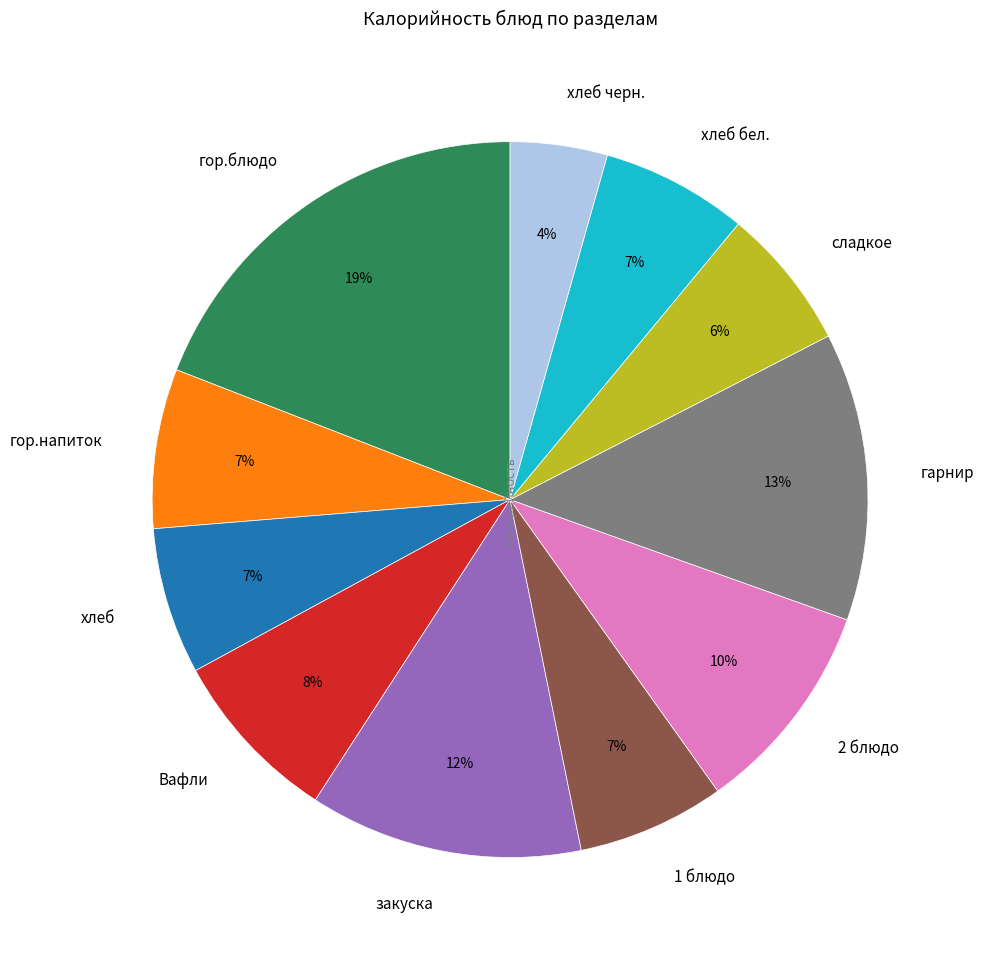

Combined, do гарнир and 2 блюдо account for over 50%?

No